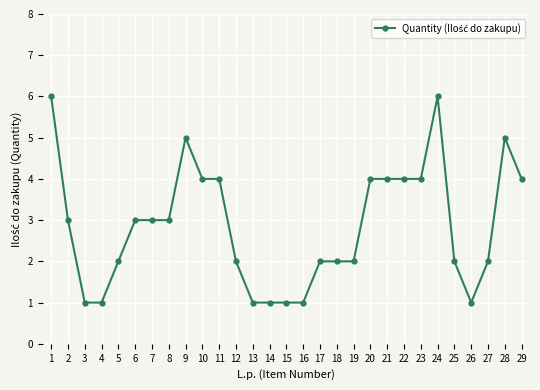

What is the approximate value at 1?

6